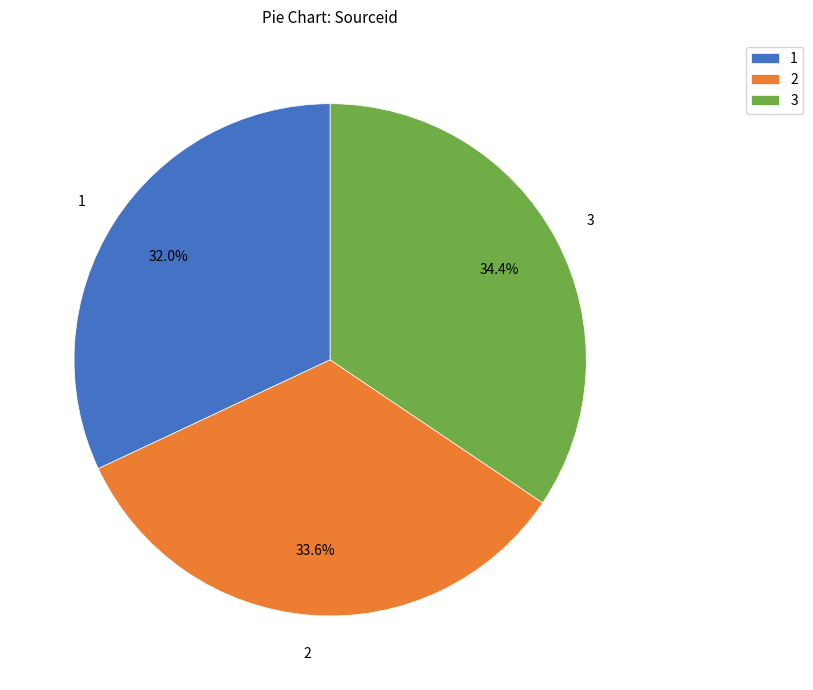

To the nearest percent, what portion does 2 represent?

34%